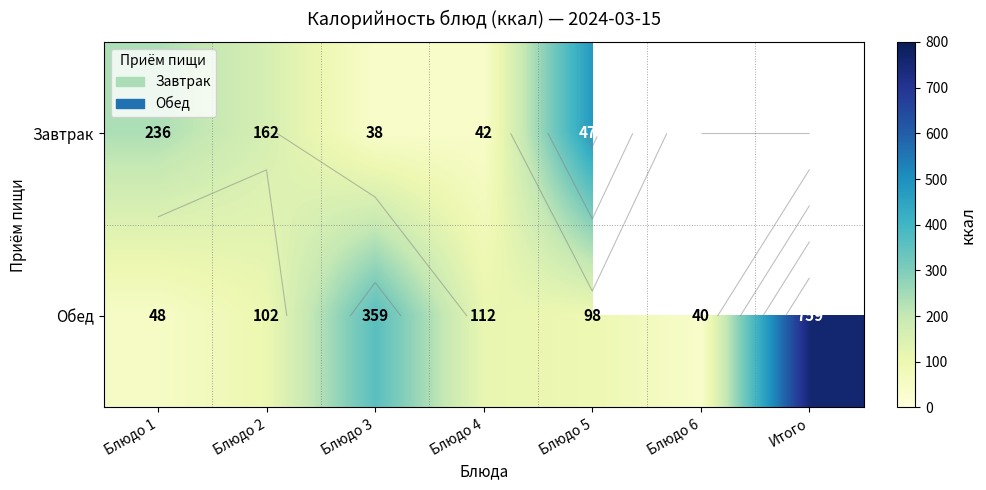

Rank the series at Блюдо 3 from highest to lowest value.

Обед, Завтрак